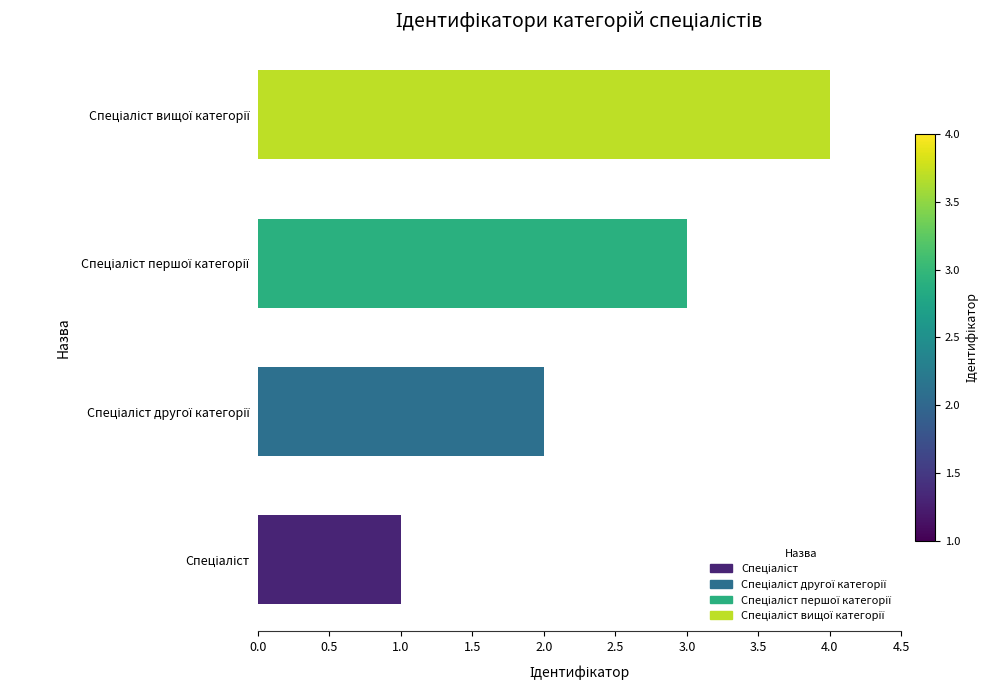

Are the bars grouped side by side (vs. stacked)?

No